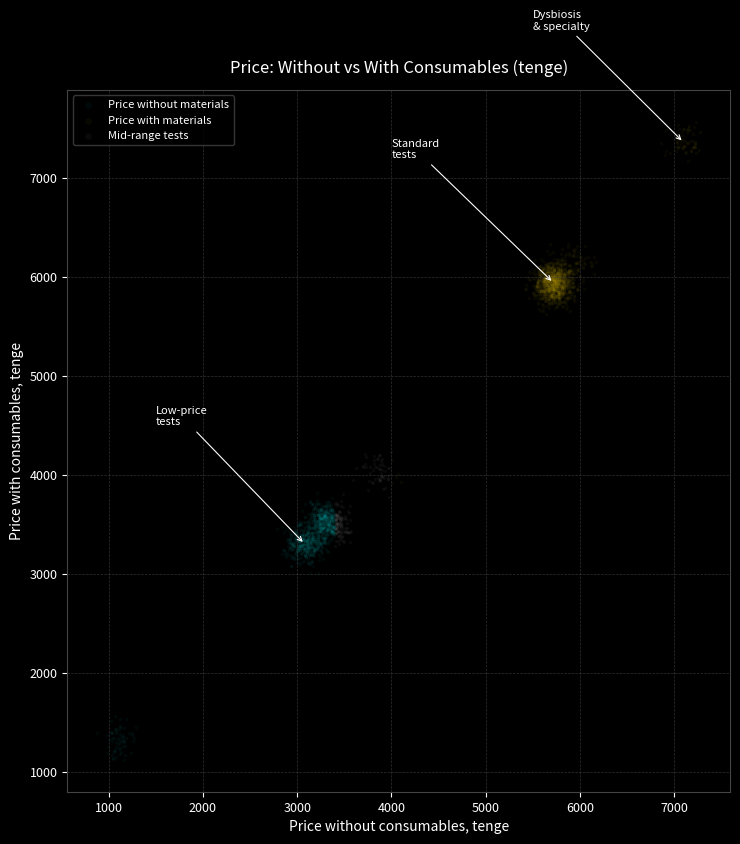

Which series reaches the maximum Y coordinate?

Price with materials